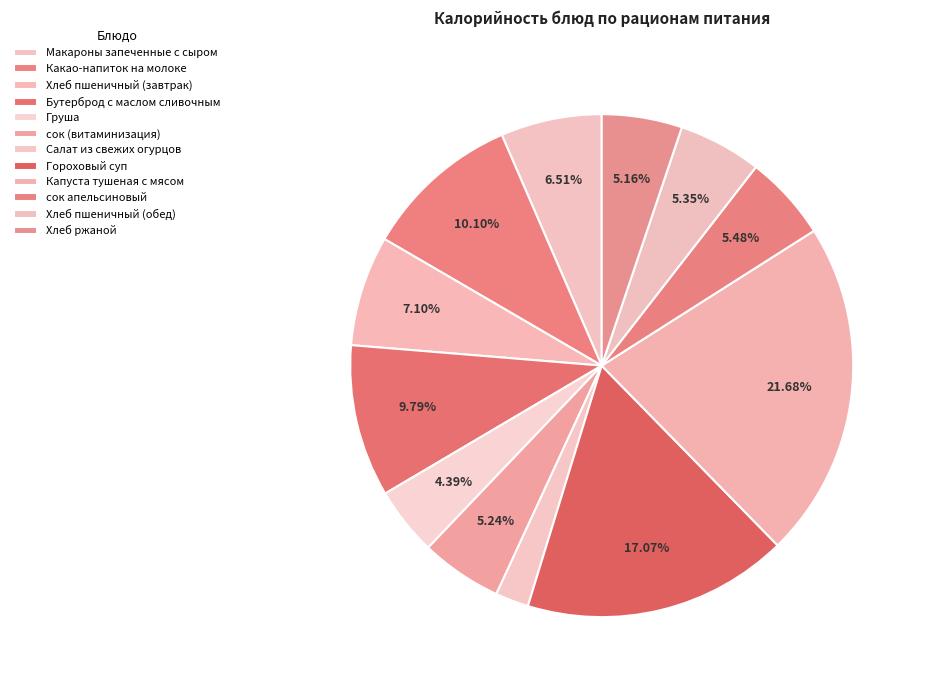

To the nearest percent, what portion does сок апельсиновый represent?

5%